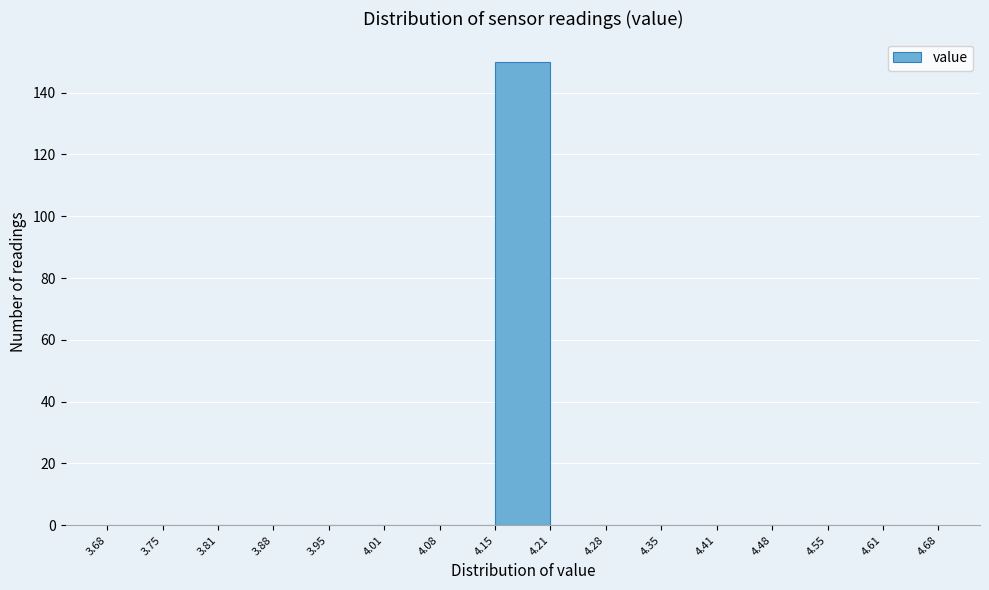

Over which range of the x-axis is the bar tallest?

4.15 to 4.21